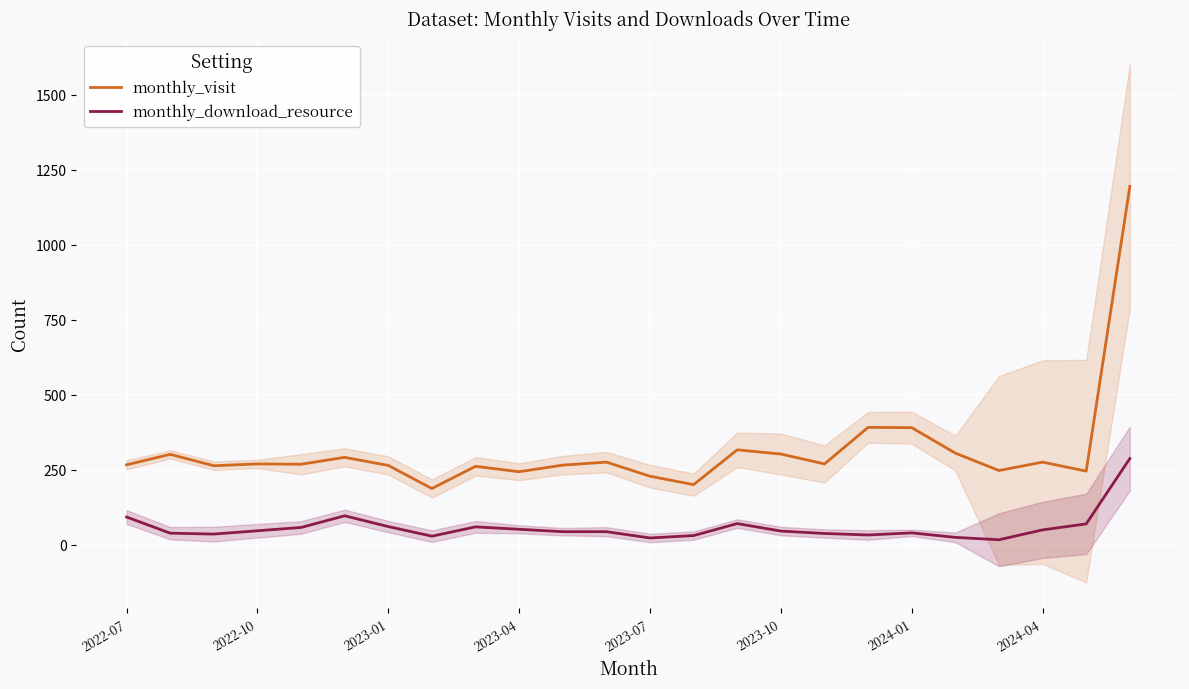

What is the average value of the monthly_visit series?

313